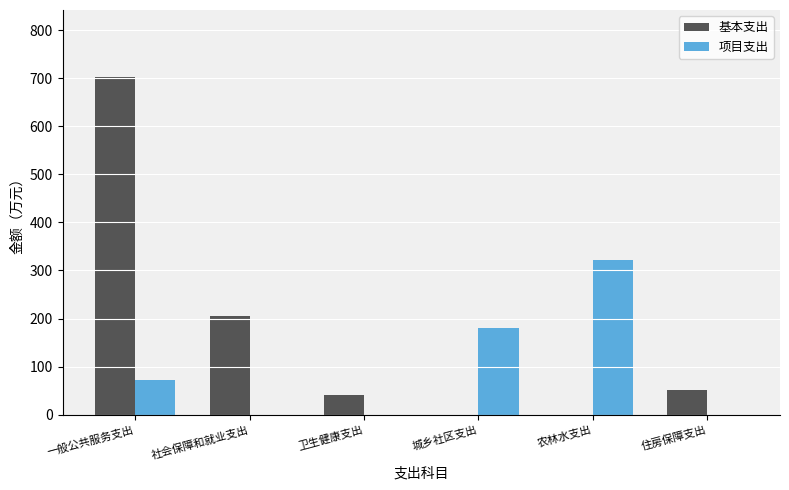

What is the spread (max minus min) of values at 社会保障和就业支出?

205.7